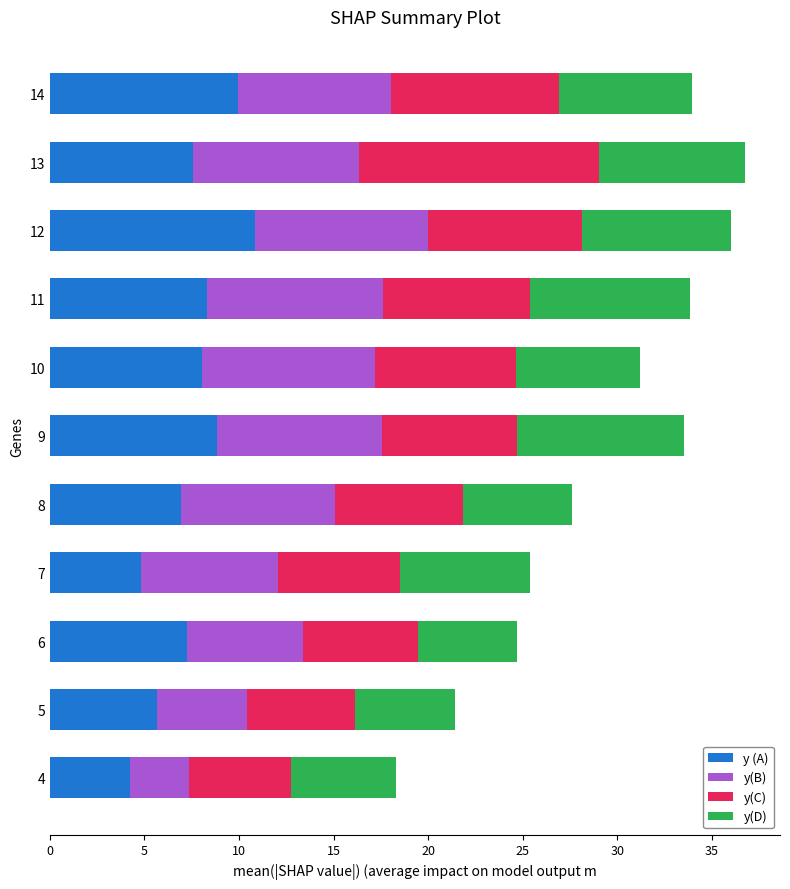

At which label does y (A) reach its peak?

12